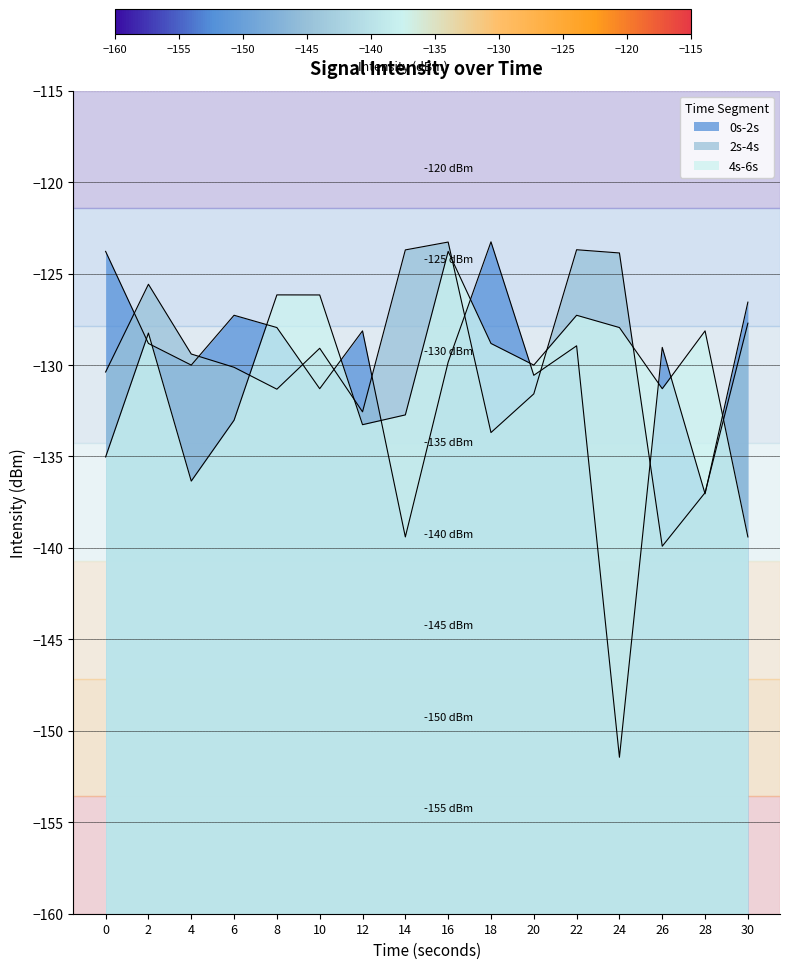

Is it true that 0s-2s equals -129.0 at 22?

True